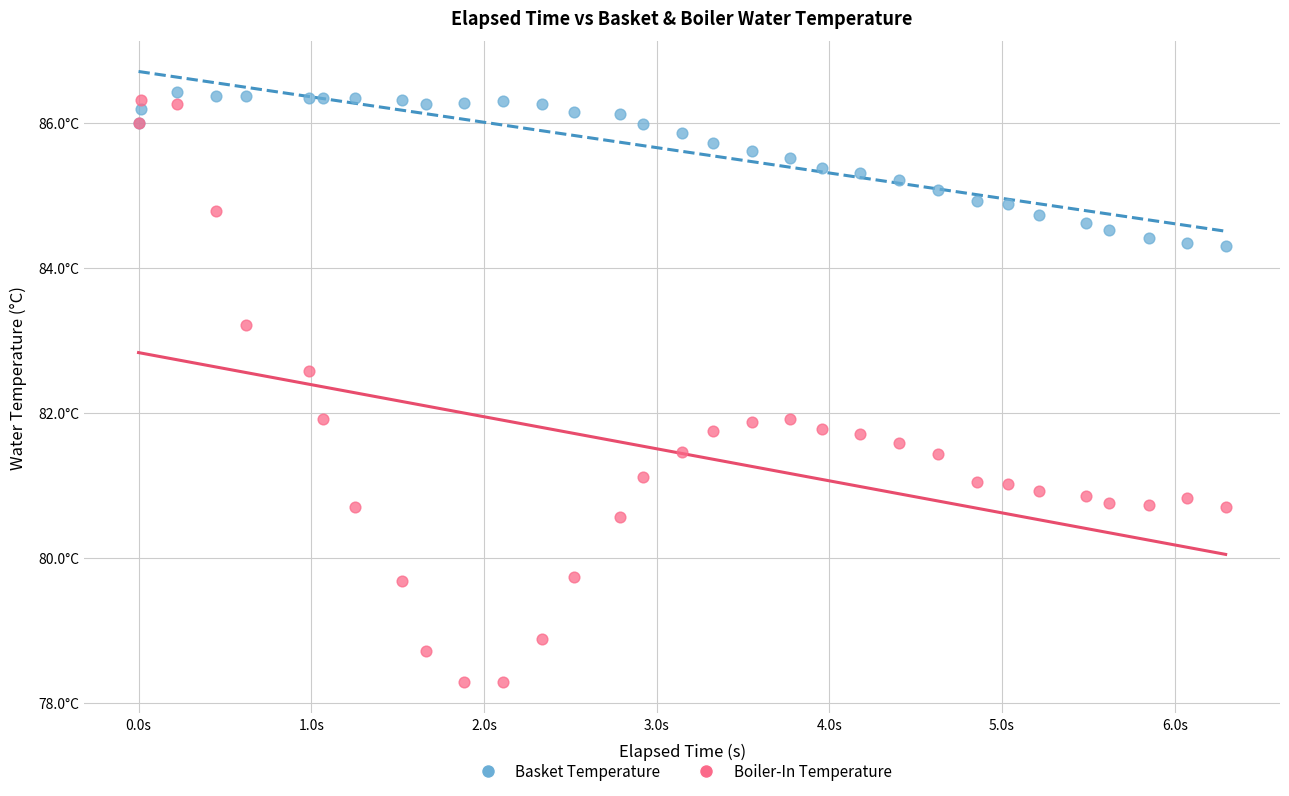

What are all the series names shown in the legend?

Basket Temperature, Boiler-In Temperature